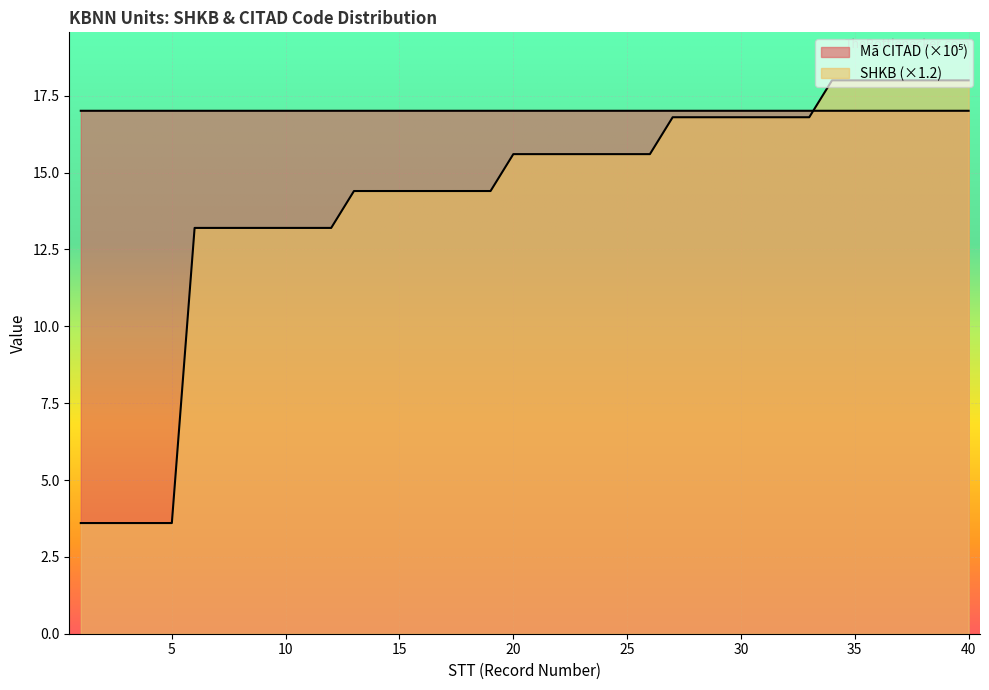

What is the average value of the Mã CITAD series?

17.0